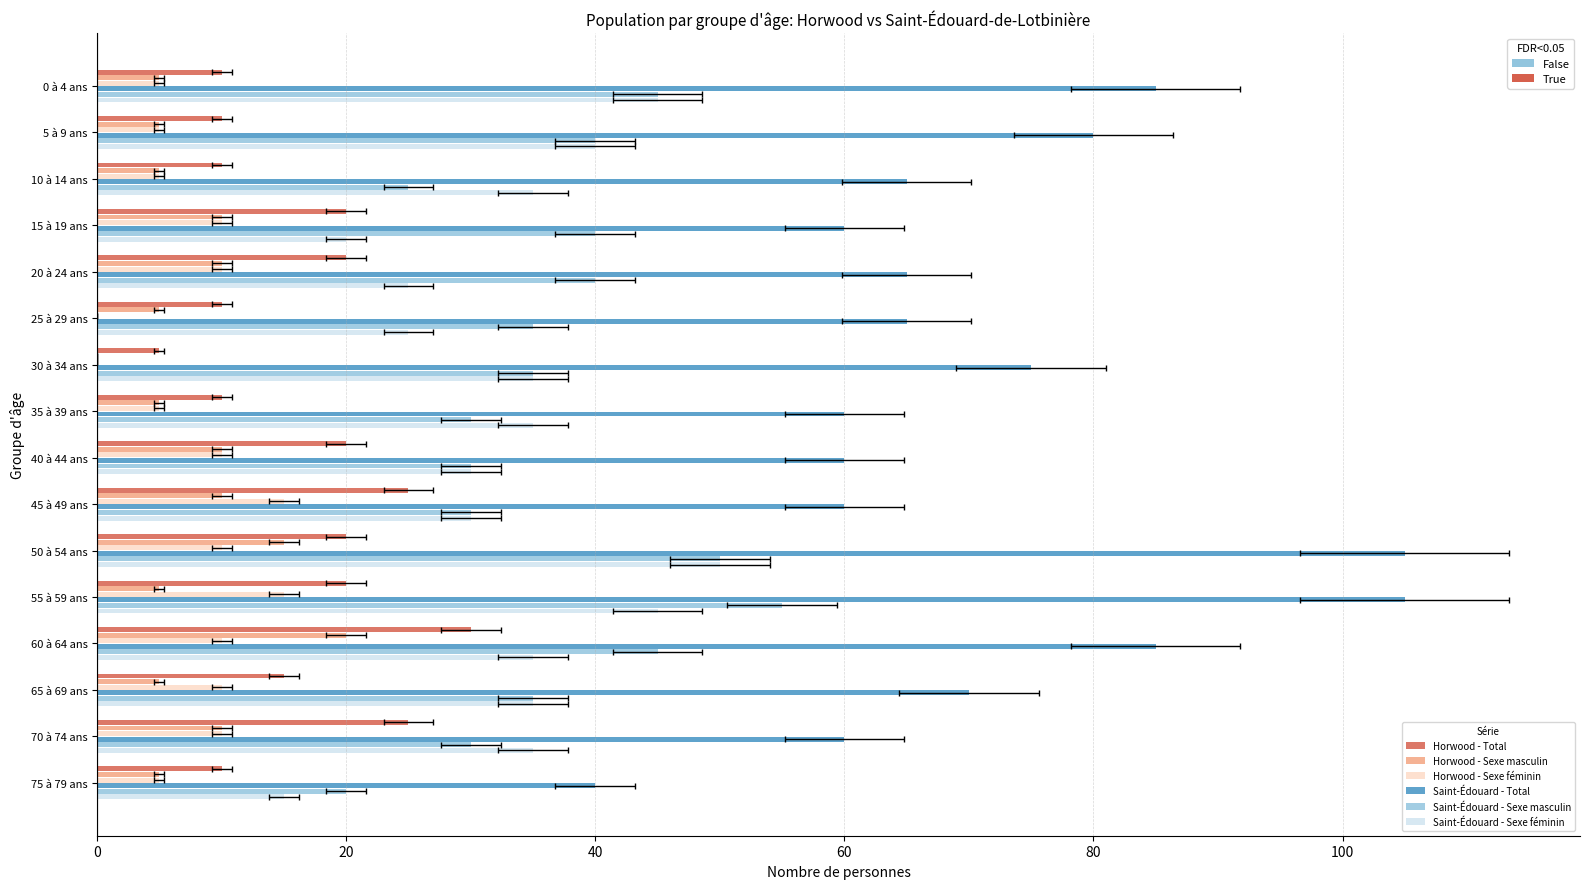

What is the average value of the Saint-Édouard - Sexe féminin series?

33